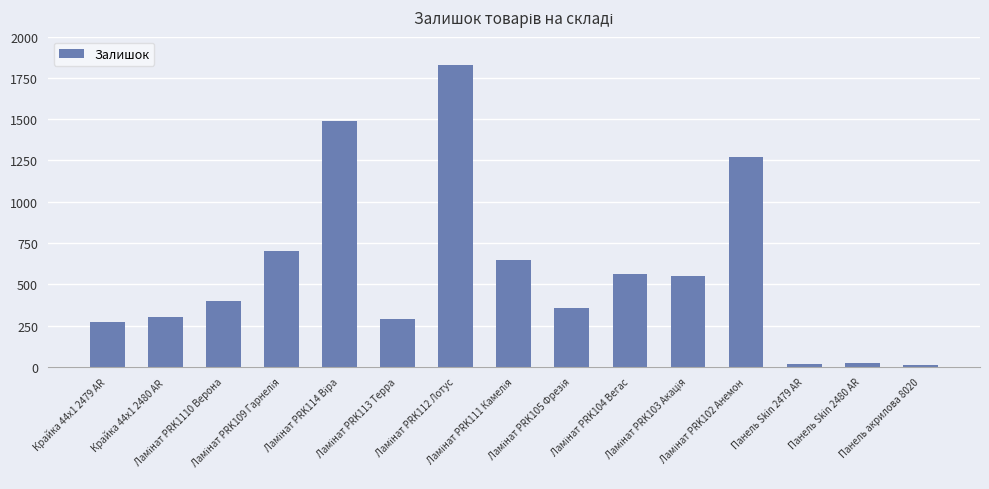

What is the average value?

581